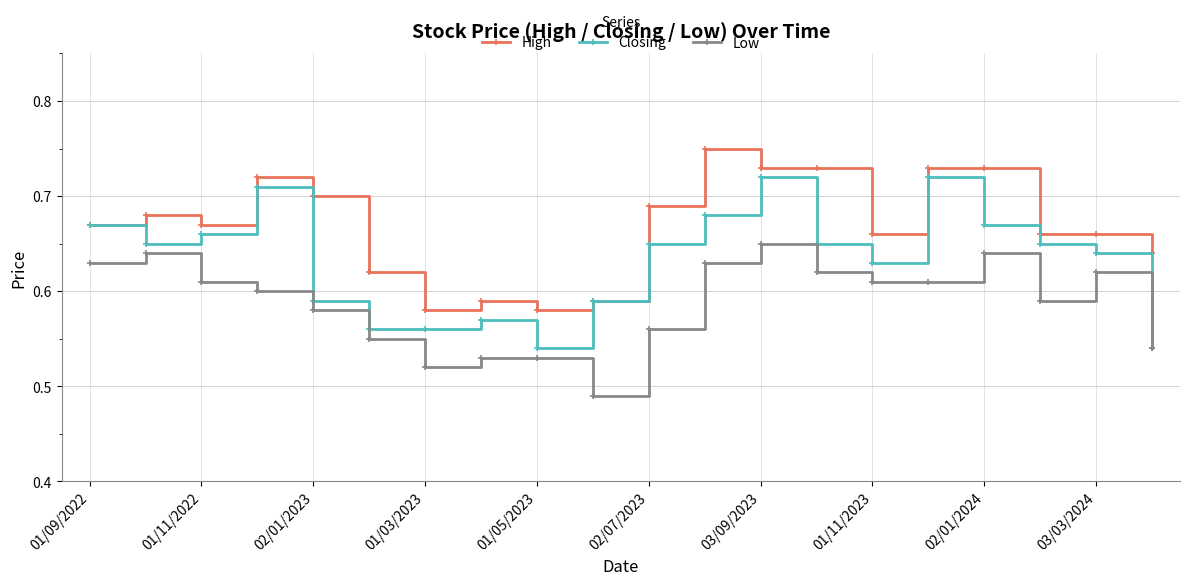

At how many categories does at least one series exceed 0?

20